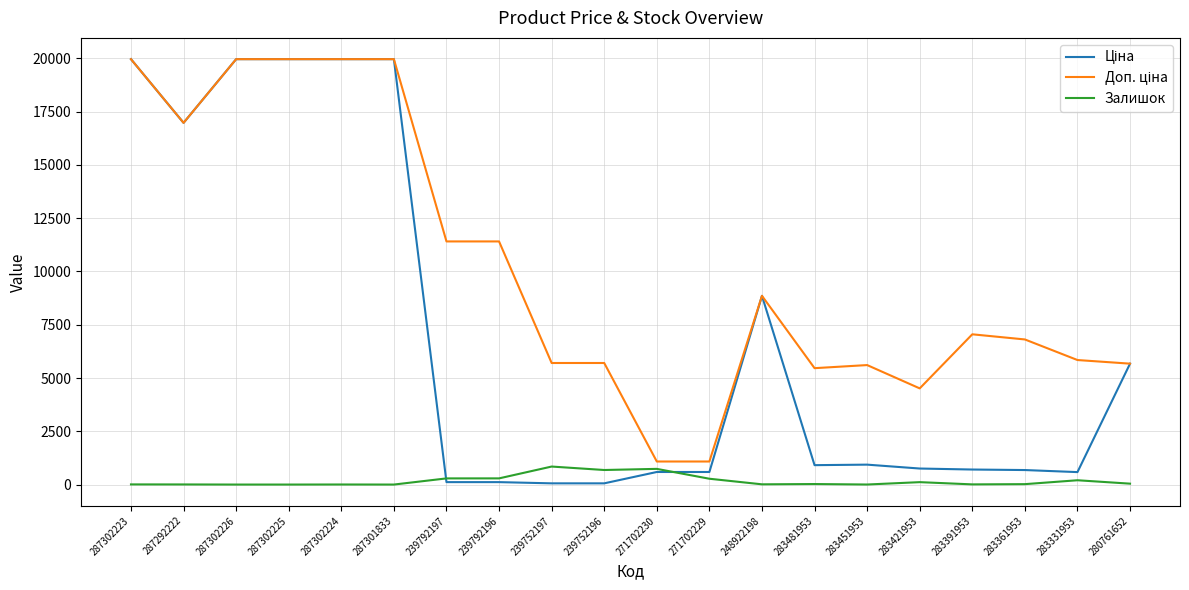

What is the greatest value displayed?

19964.2